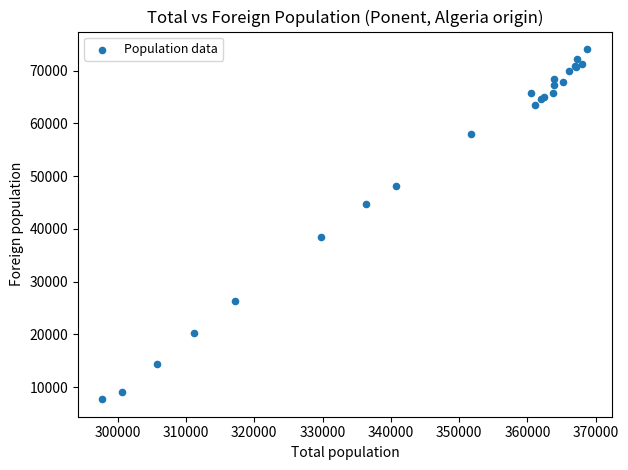

What Y value in the scatter plot is closest to 40889?

38409